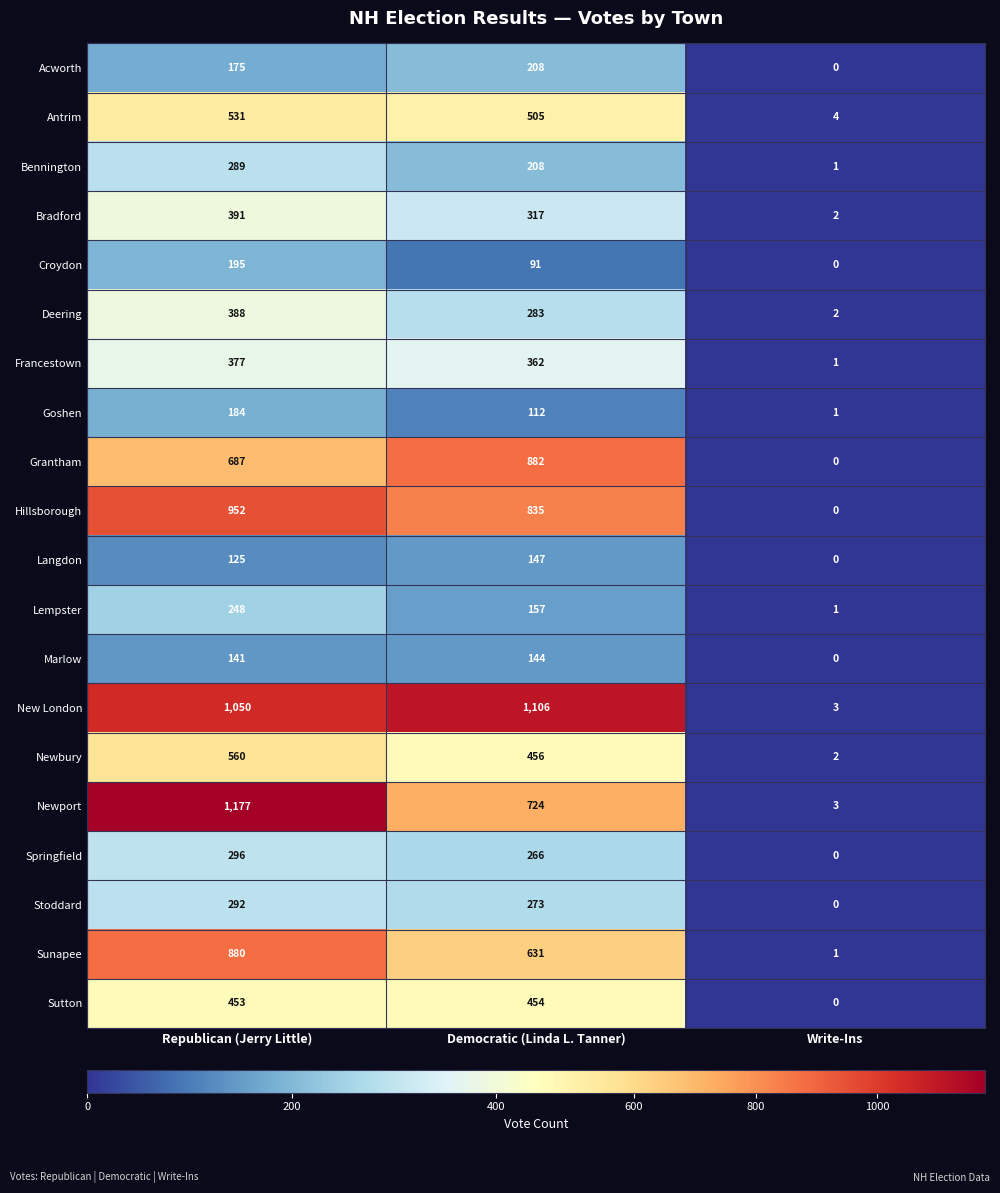

Between Democratic (Linda L. Tanner) and Write-Ins, which series saw the biggest shift?

New London